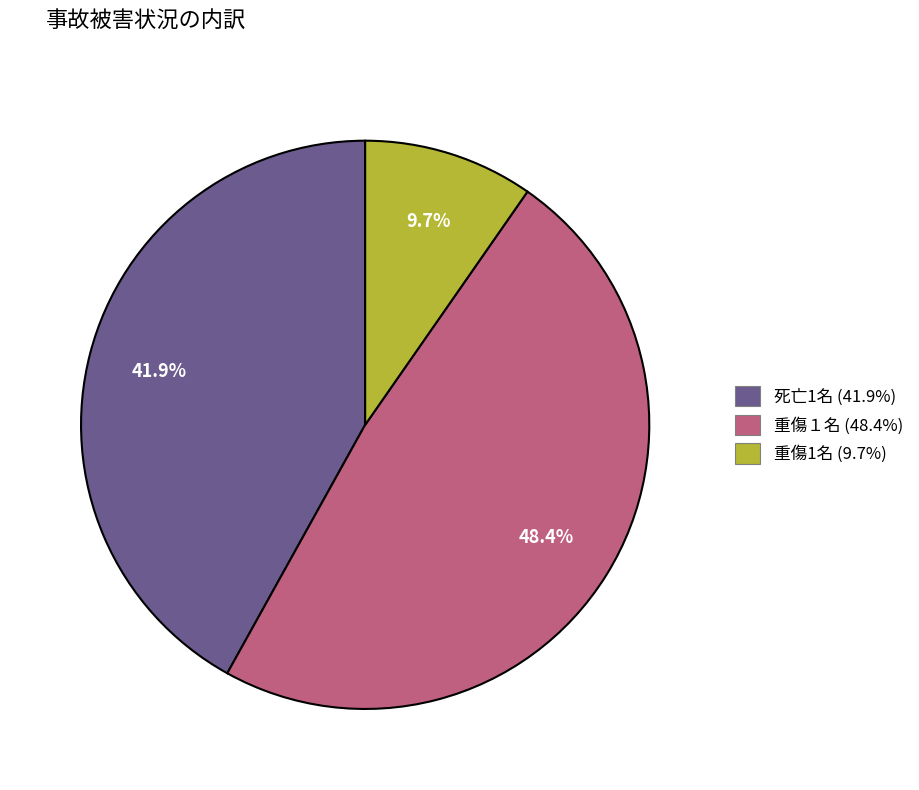

Is it true that 重傷１名 is 48% of the pie?

True